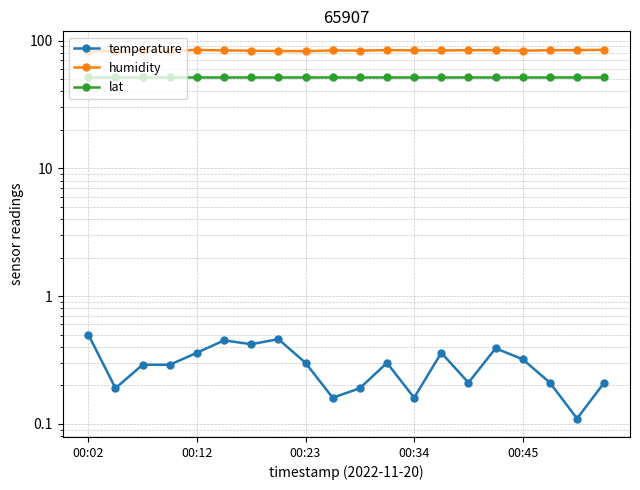

What is the difference between the temperature values at 14 and 8?

0.1